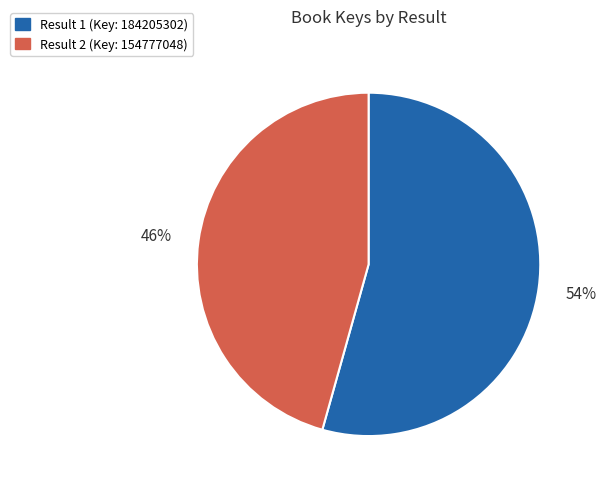

Is there any slice that represents more than half of the pie?

Yes